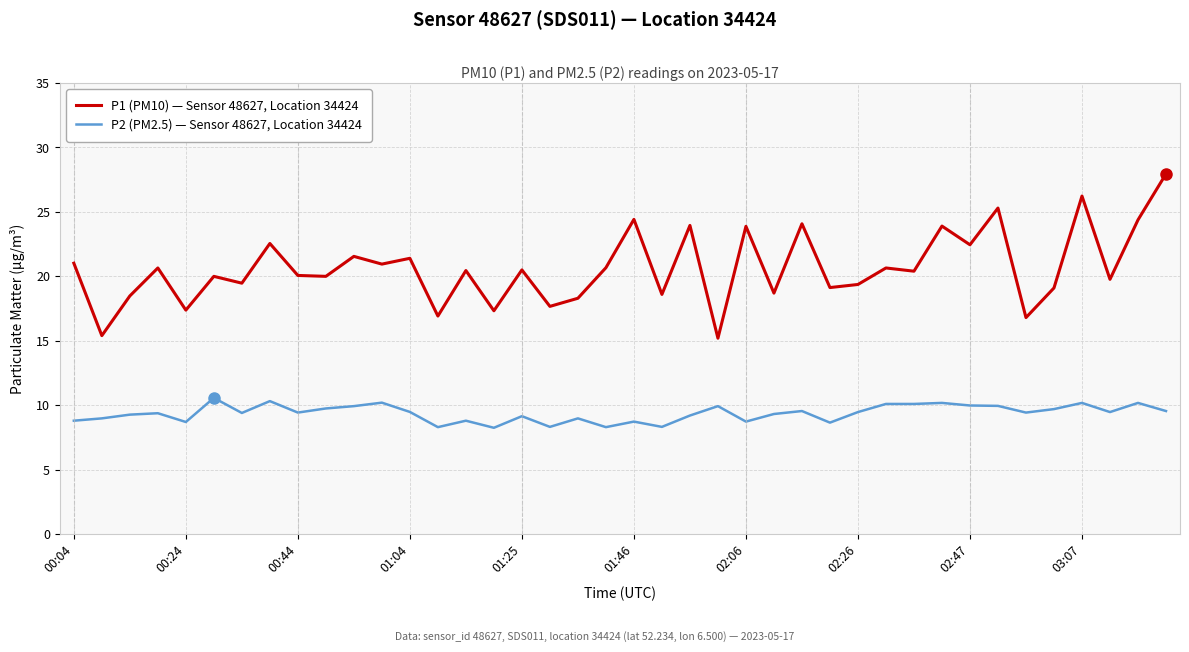

Which series has the largest total across all categories?

P1 (PM10) — Sensor 48627, Location 34424